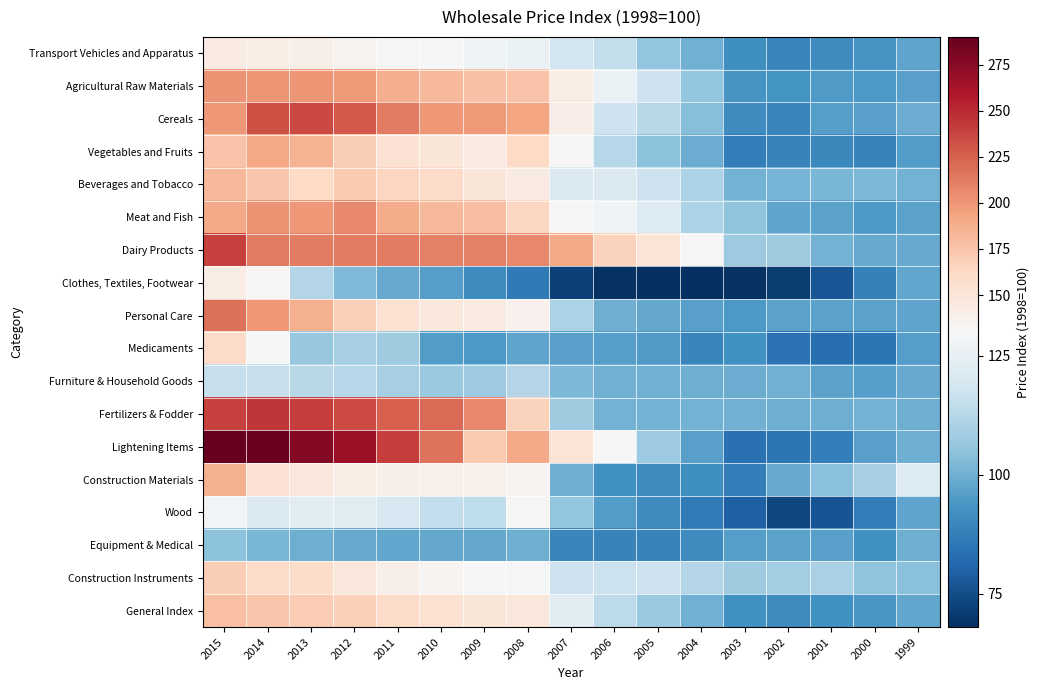

Which series changed the most between 2008 and 2005?

Lightening Items